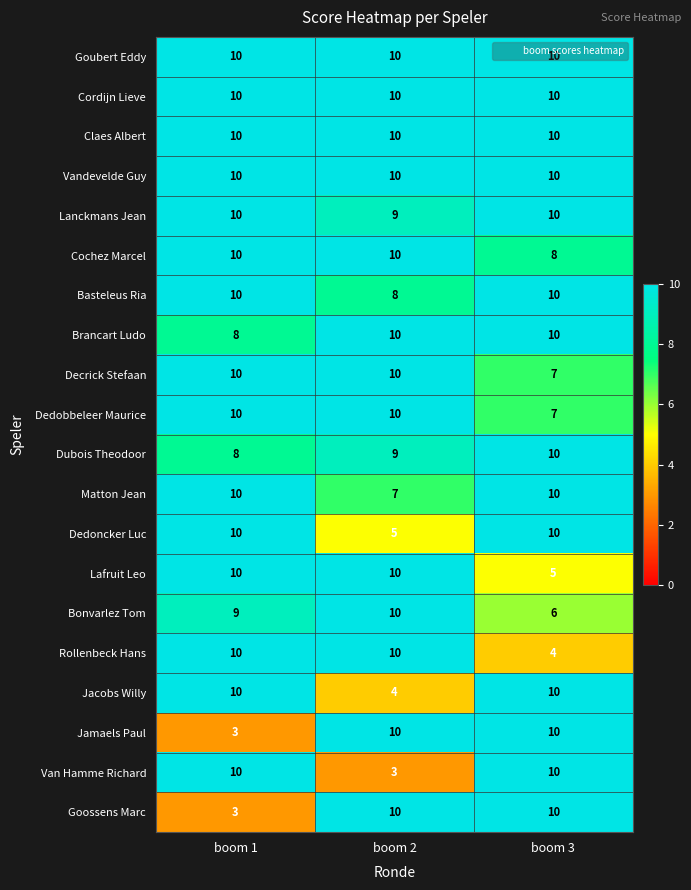

What is the sum of all Dubois Theodoor values?

27